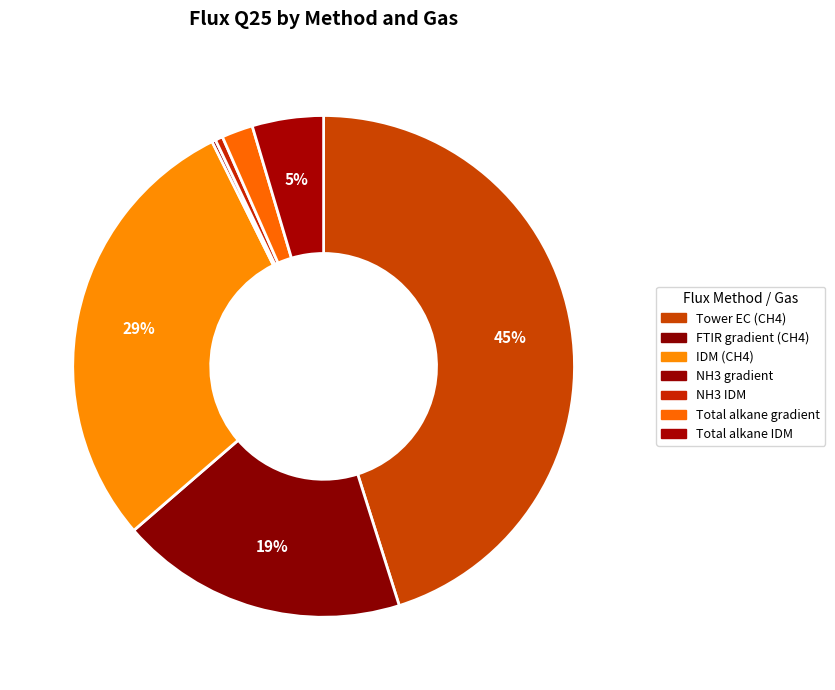

The NH3 gradient slice represents 6% of the pie. True or false?

False